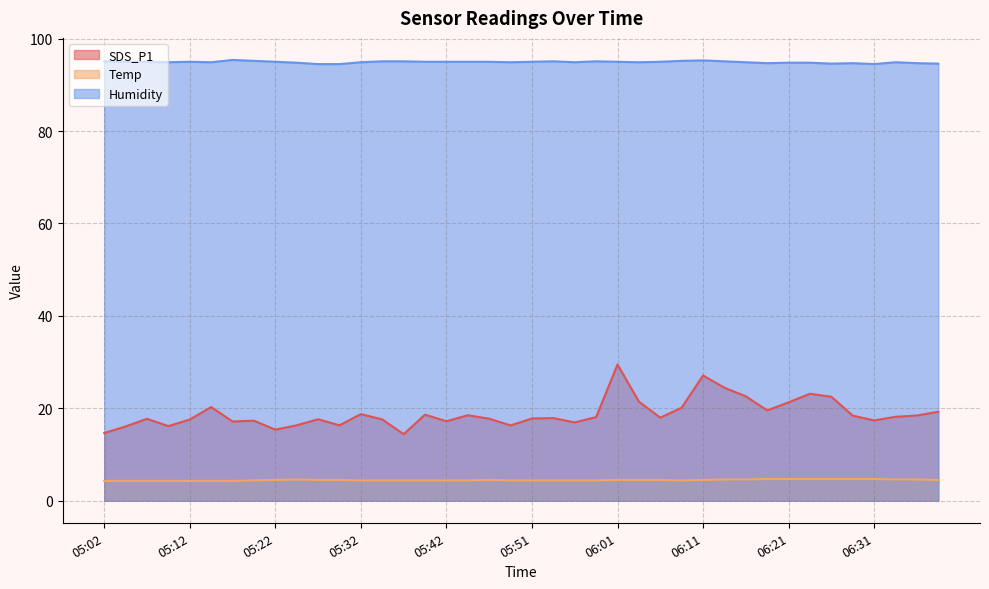

Rank the categories by Humidity value from lowest to highest.

05:27, 05:29, 06:31, 06:26, 06:38, 06:19, 06:28, 06:36, 05:24, 06:21, 06:24, 05:09, 05:14, 05:32, 05:49, 05:56, 06:04, 06:16, 06:33, 05:05, 05:07, 05:12, 05:22, 05:39, 05:42, 05:44, 05:47, 05:51, 06:01, 06:06, 05:02, 05:34, 05:37, 05:54, 05:59, 06:14, 05:19, 06:09, 06:11, 05:17